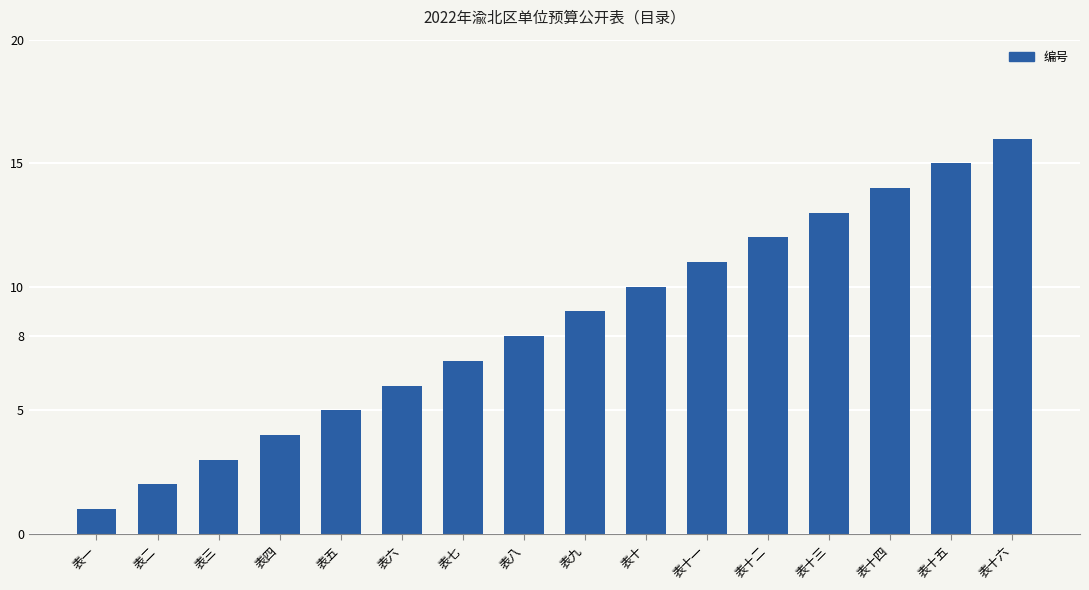

How many bars are there in total?

16